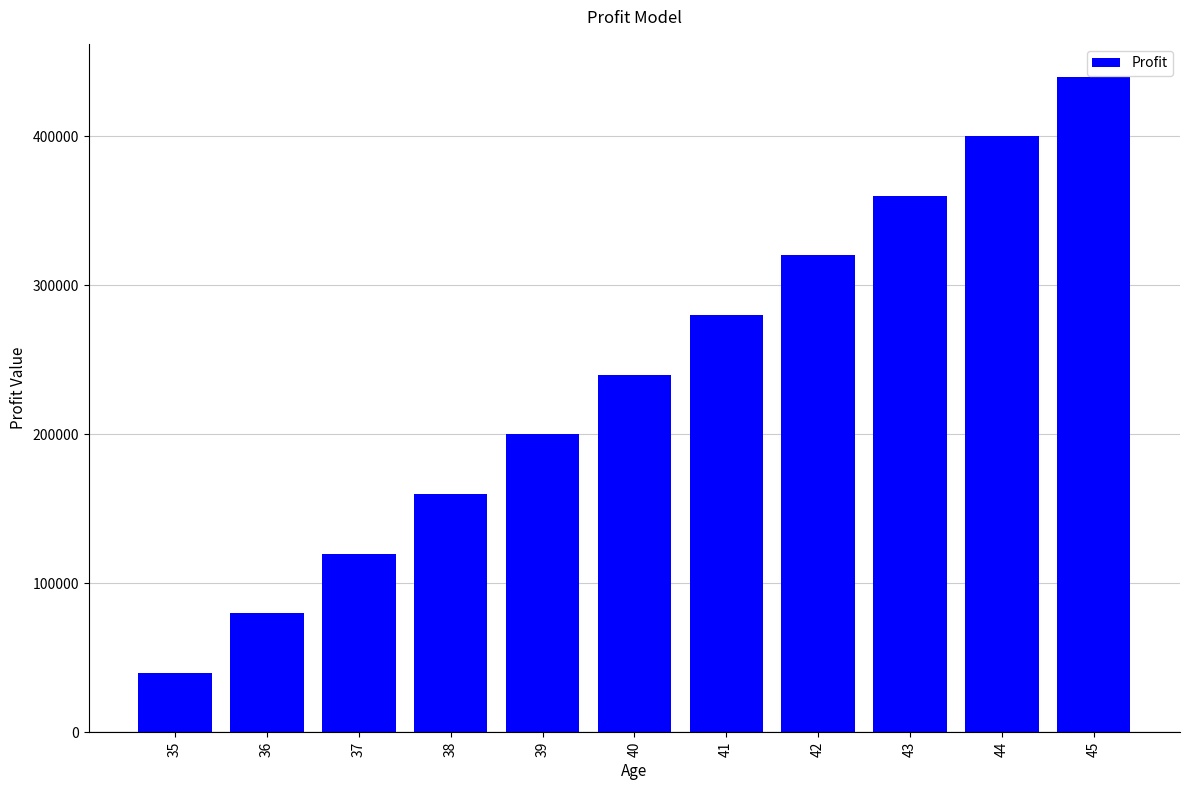

True or false: the data shows 280000 at 41.

True